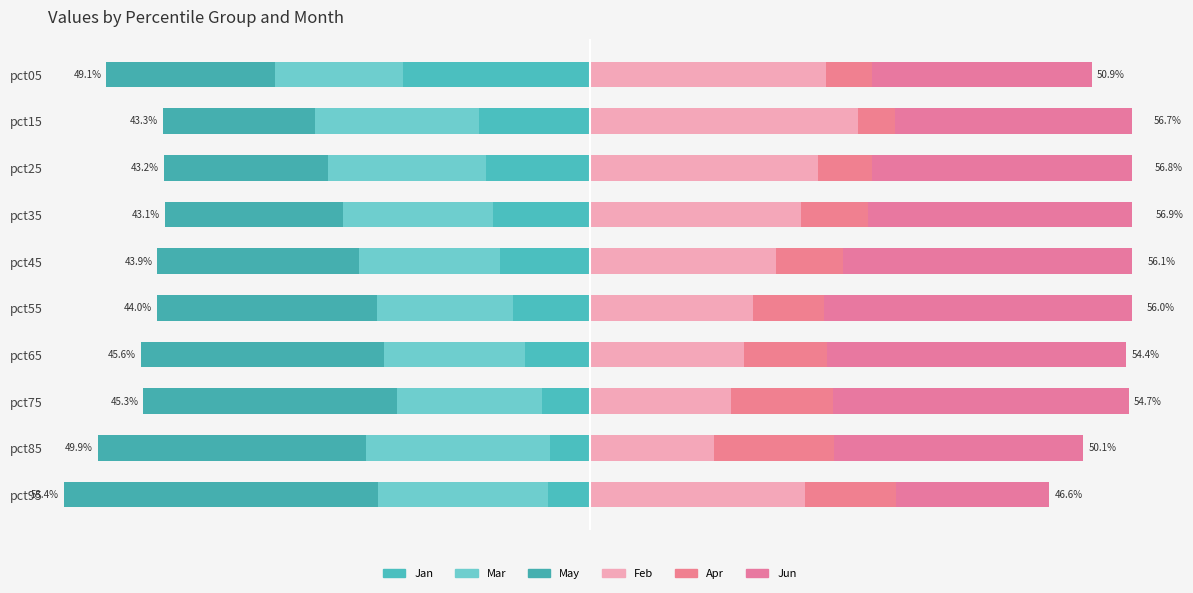

Is the value of Mar at pct75 greater than the value of Feb at pct05?

No